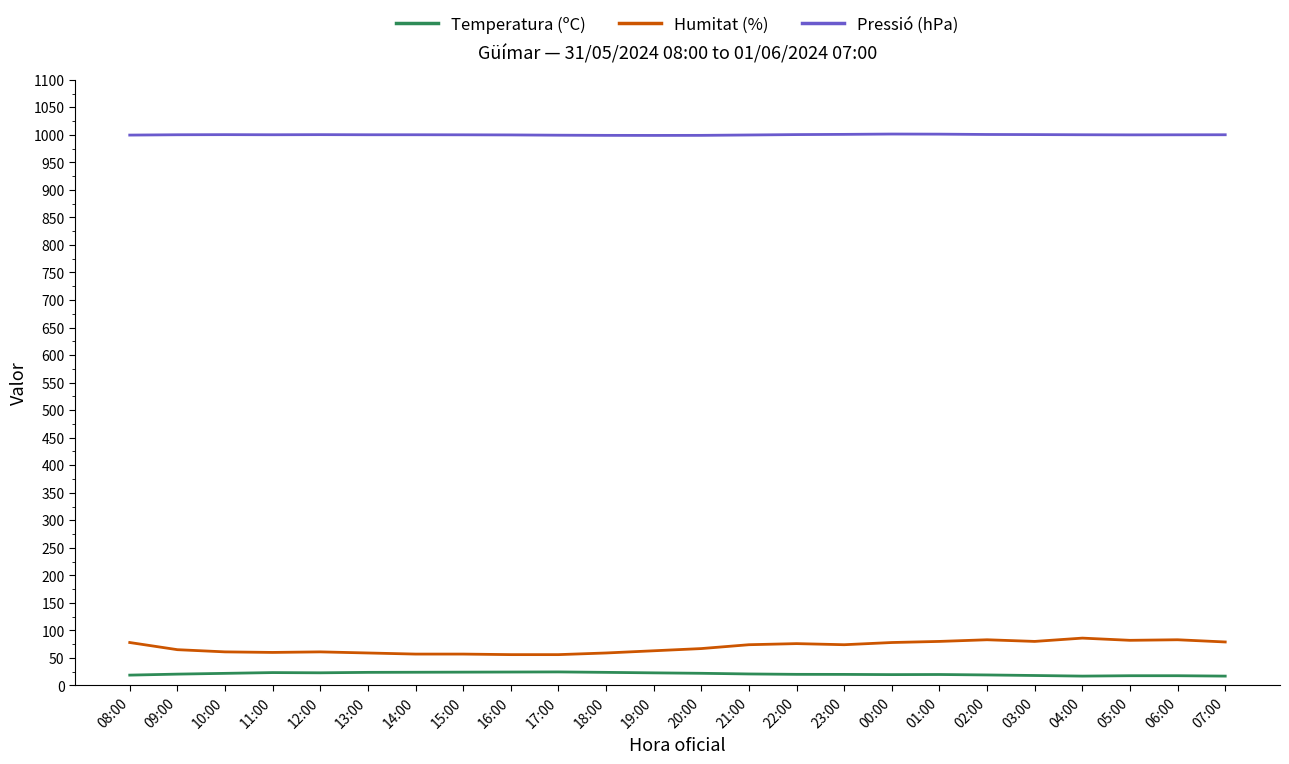

What is the spread (max minus min) of values at 18:00?

975.2